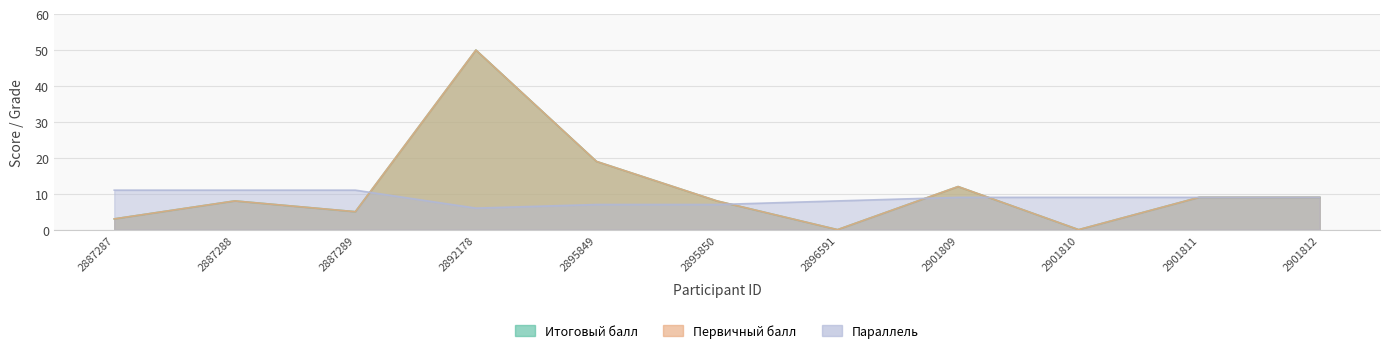

How many lines are shown in the chart?

3